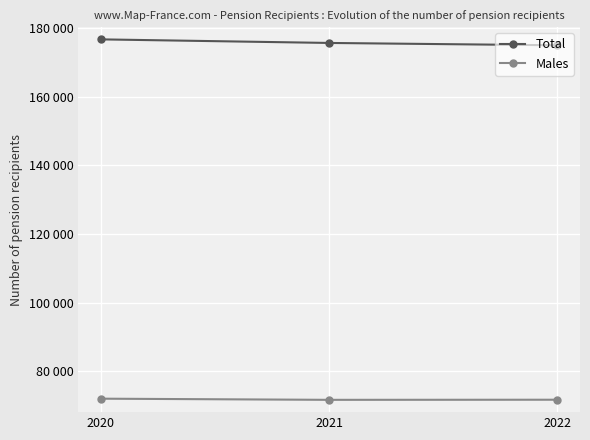

Does the chart have visible grid lines?

Yes